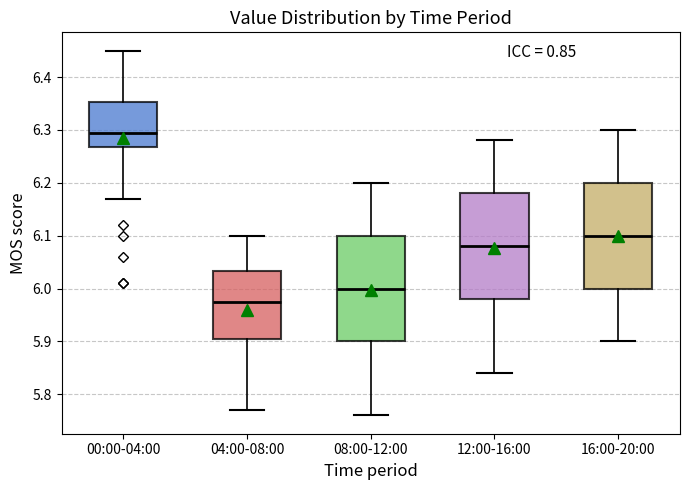

Which box has the highest median line?

00:00-04:00